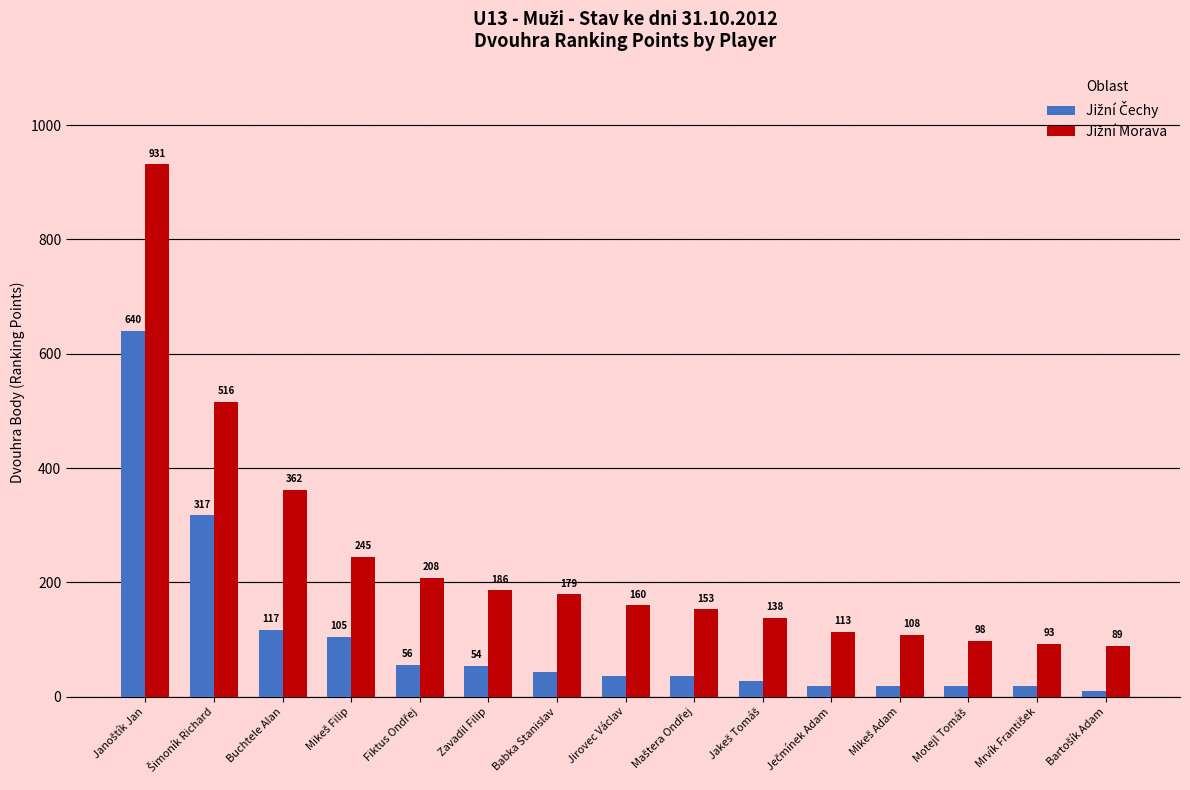

What is the greatest value displayed?

931